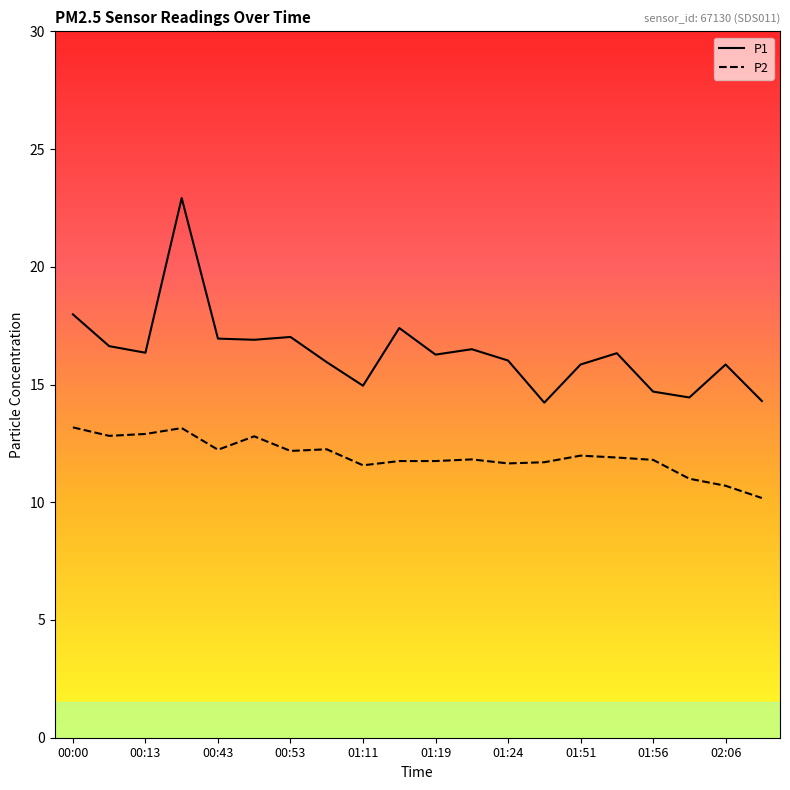

How many lines are shown in the chart?

2